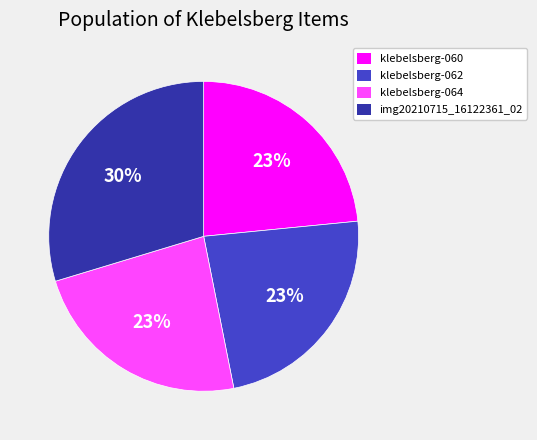

Is it true that klebelsberg-062 is 31% of the pie?

False